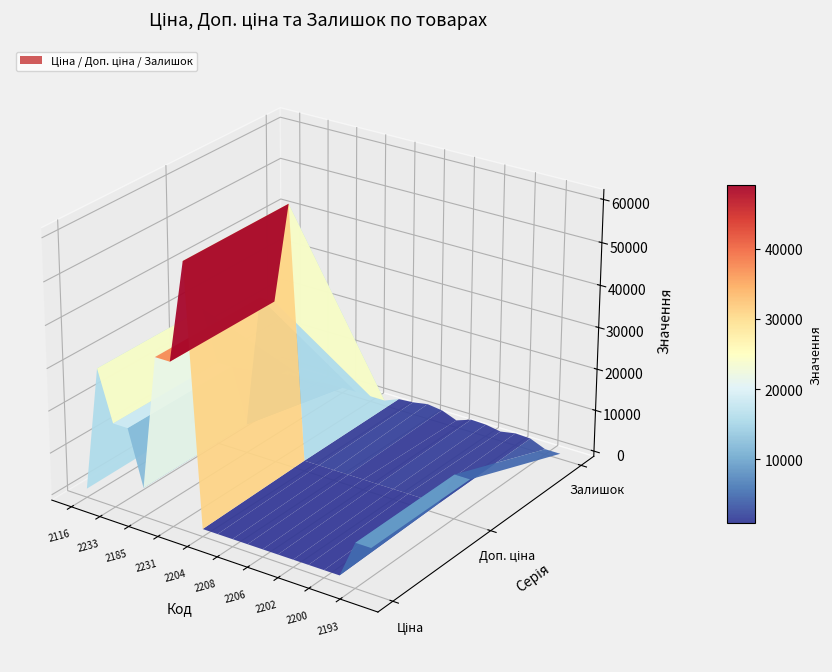

Reading right to left, list all the values displayed in this chart.

Ціна: 9321.4	9321.4	535.4	535.4	535.4	535.4	535.4	535.4	535.4	535.4	535.4	535.4	61024.7	37343.0	37343.0	5636.0	18671.5	18671.5	30512.3	813.0
Доп. ціна: 9321.4	9321.4	1227.2	1227.2	1227.2	1227.2	1227.2	1227.2	1227.2	1227.2	1227.2	1227.2	61024.7	37343.0	37343.0	5636.0	18671.5	18671.5	30512.3	1101.8
Залишок: 18.0	17.0	1527.0	1692.0	1029.0	1653.0	1775.0	492.0	1908.0	2371.0	1740.0	1460.0	16.0	23.0	13.0	2.0	0.0	0.0	0.0	140.0